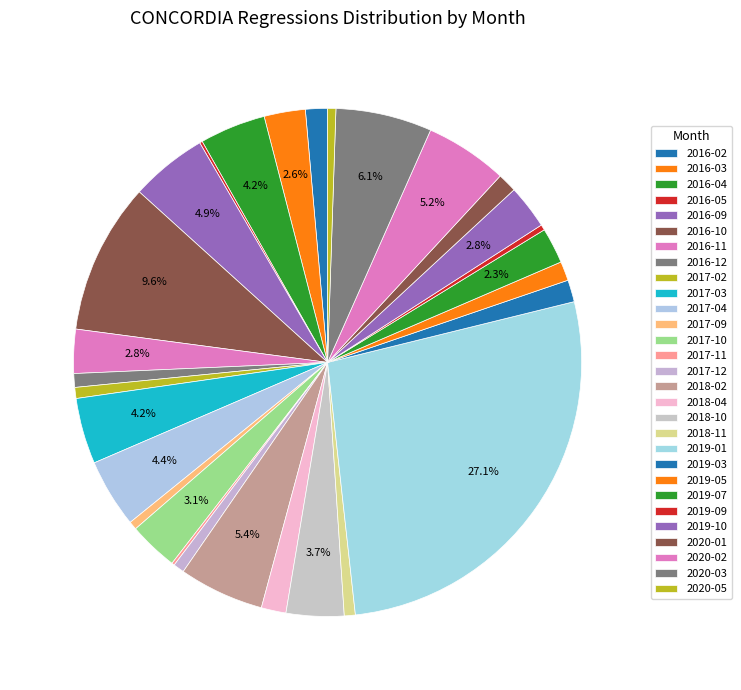

Rank the categories by value from highest to lowest.

2019-01, 2016-10, 2020-03, 2018-02, 2020-02, 2016-09, 2017-04, 2016-04, 2017-03, 2018-10, 2017-10, 2016-11, 2019-10, 2016-03, 2019-07, 2018-04, 2016-02, 2019-03, 2019-05, 2020-01, 2016-12, 2017-02, 2017-12, 2018-11, 2017-09, 2020-05, 2019-09, 2016-05, 2017-11